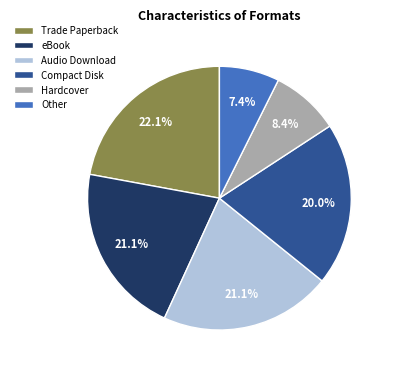

Does any single category account for the majority?

No